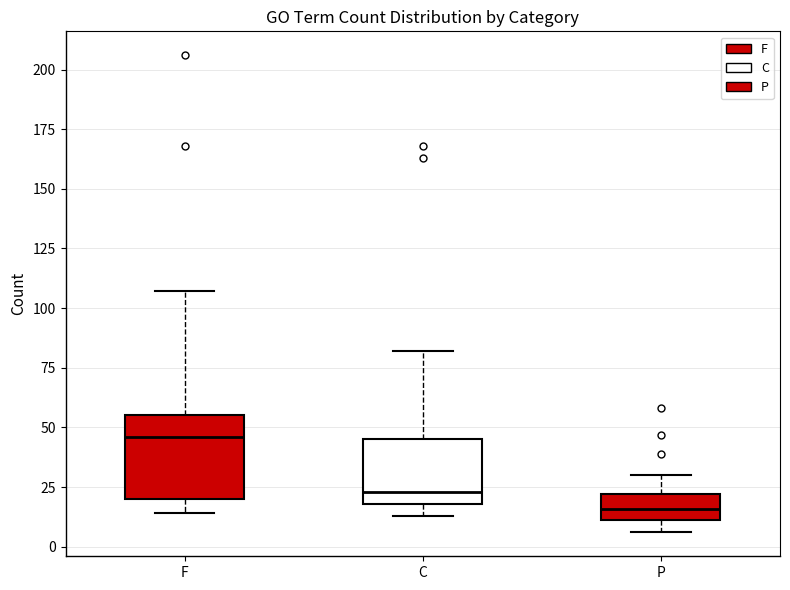

Reading left to right, read every box against the y-axis: the position of its median line, the range the box covers, and the ends of its whiskers. The values are not printed on the chart, so give them approximately, as read against the axis.

F: median 45, box 20 to 55, whiskers 15 to 105
C: median 25, box 20 to 45, whiskers 15 to 80
P: median 15, box 10 to 20, whiskers 5 to 30